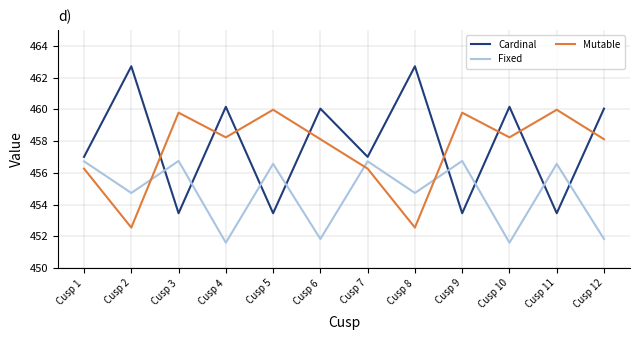

Is the value of Mutable at Cusp 11 greater than the value of Cardinal at Cusp 8?

No